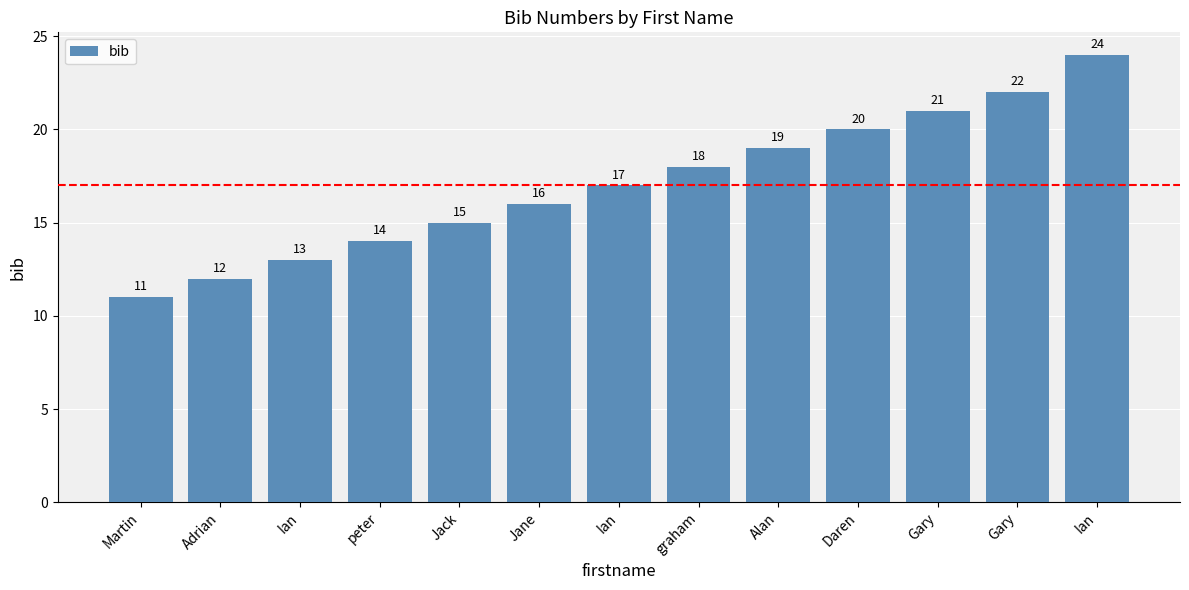

Rank the categories by value from lowest to highest.

Martin, Adrian, Ian, peter, Jack, Jane, Ian, graham, Alan, Daren, Gary, Gary, Ian